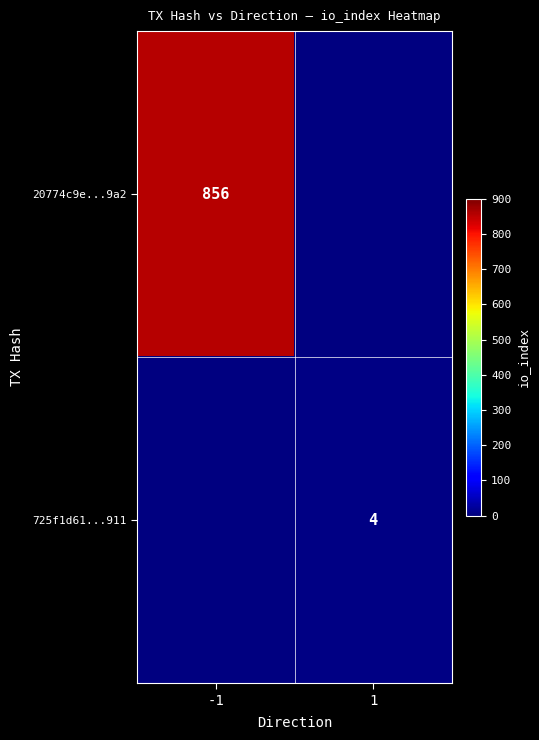

The value of 20774c9e...9a2 at -1 is 1529. True or false?

False